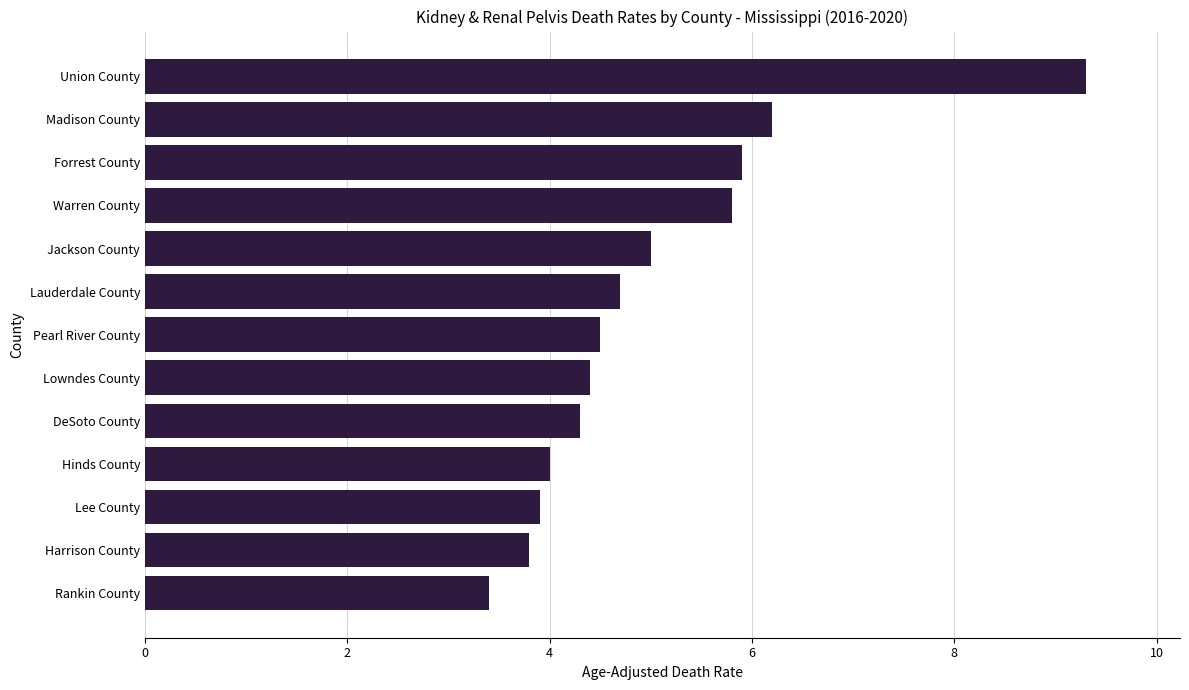

Reading top to bottom, extract all data points from this chart.

9.3	6.2	5.9	5.8	5.0	4.7	4.5	4.4	4.3	4.0	3.9	3.8	3.4